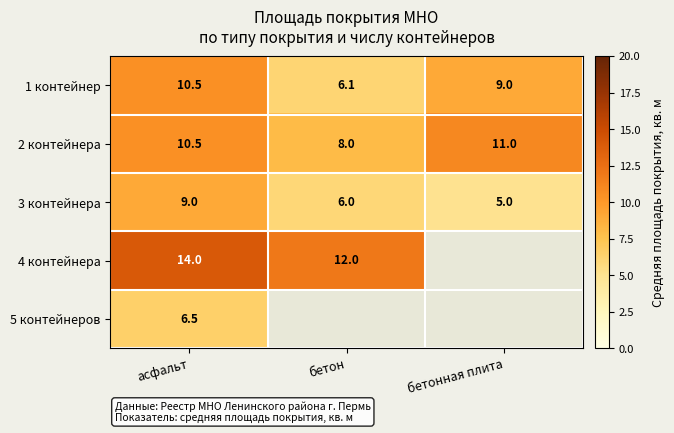

At which label does 2 контейнера reach its minimum?

бетон